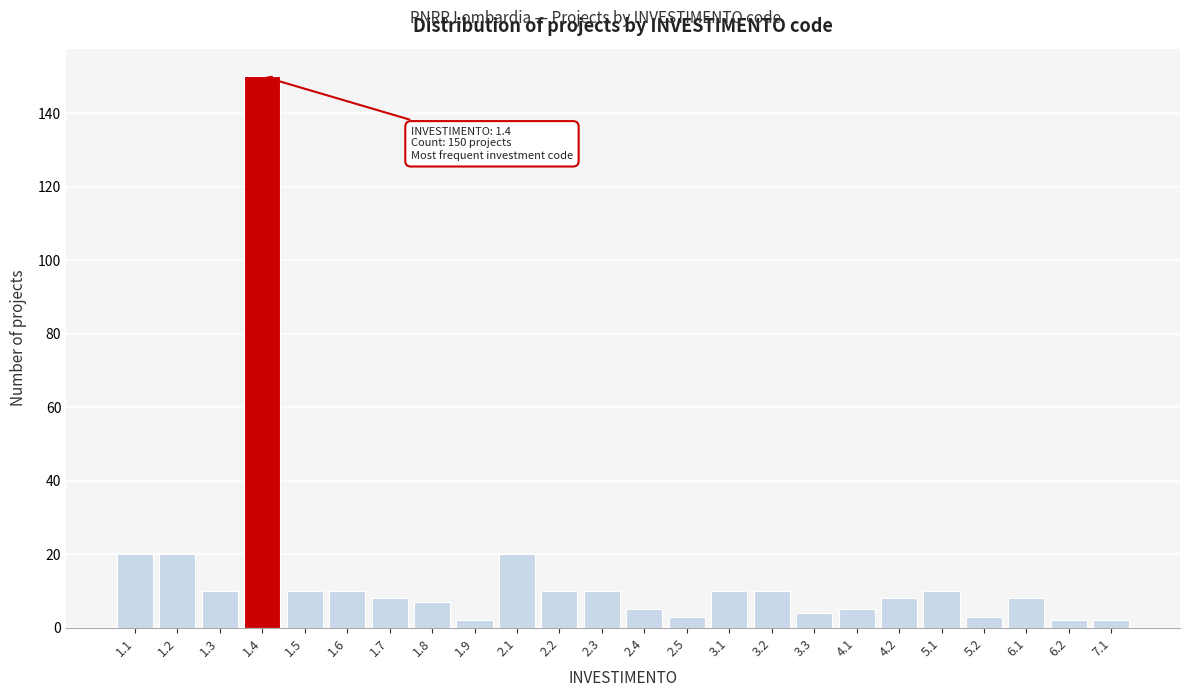

Reading left to right, list all the values displayed in this chart.

1.1=20	1.2=20	1.3=10	1.4=150	1.5=10	1.6=10	1.7=8	1.8=7	1.9=2	2.1=20	2.2=10	2.3=10	2.4=5	2.5=3	3.1=10	3.2=10	3.3=4	4.1=5	4.2=8	5.1=10	5.2=3	6.1=8	6.2=2	7.1=2